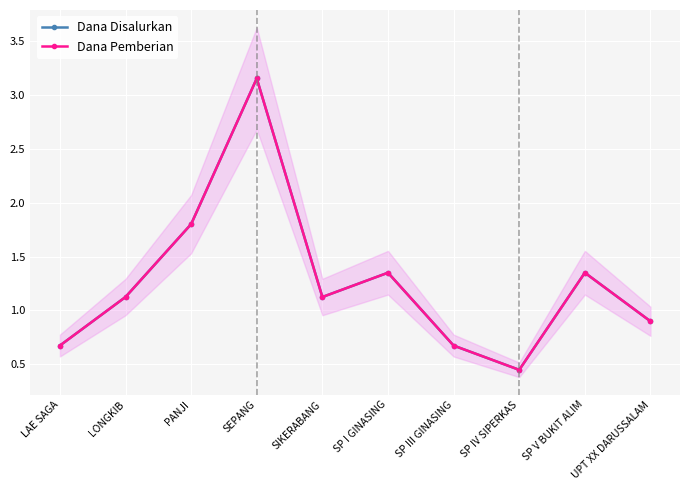

What is the label of the 4th point from the left?

SEPANG